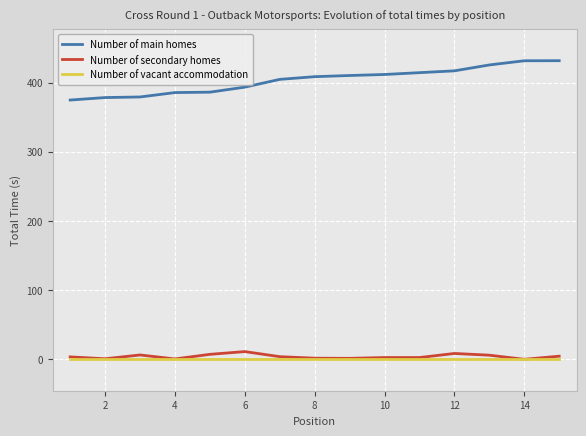

What is the maximum value for Number of main homes?

431.5